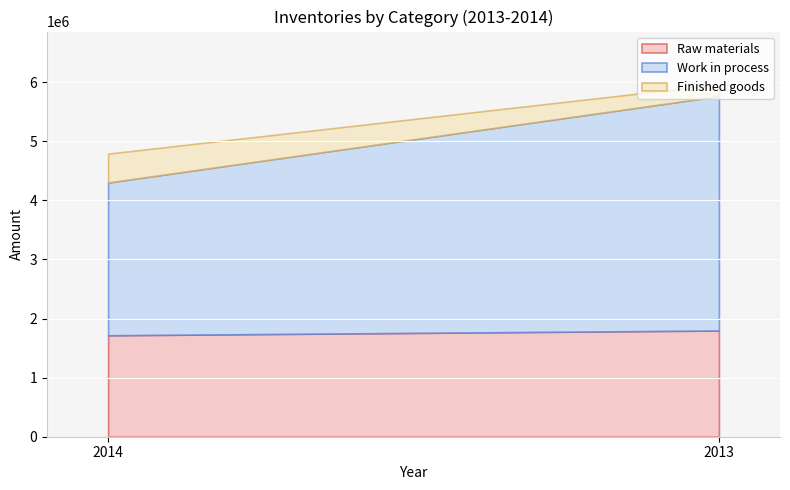

List the series in order of their overall mean, highest first.

Work in process, Raw materials, Finished goods